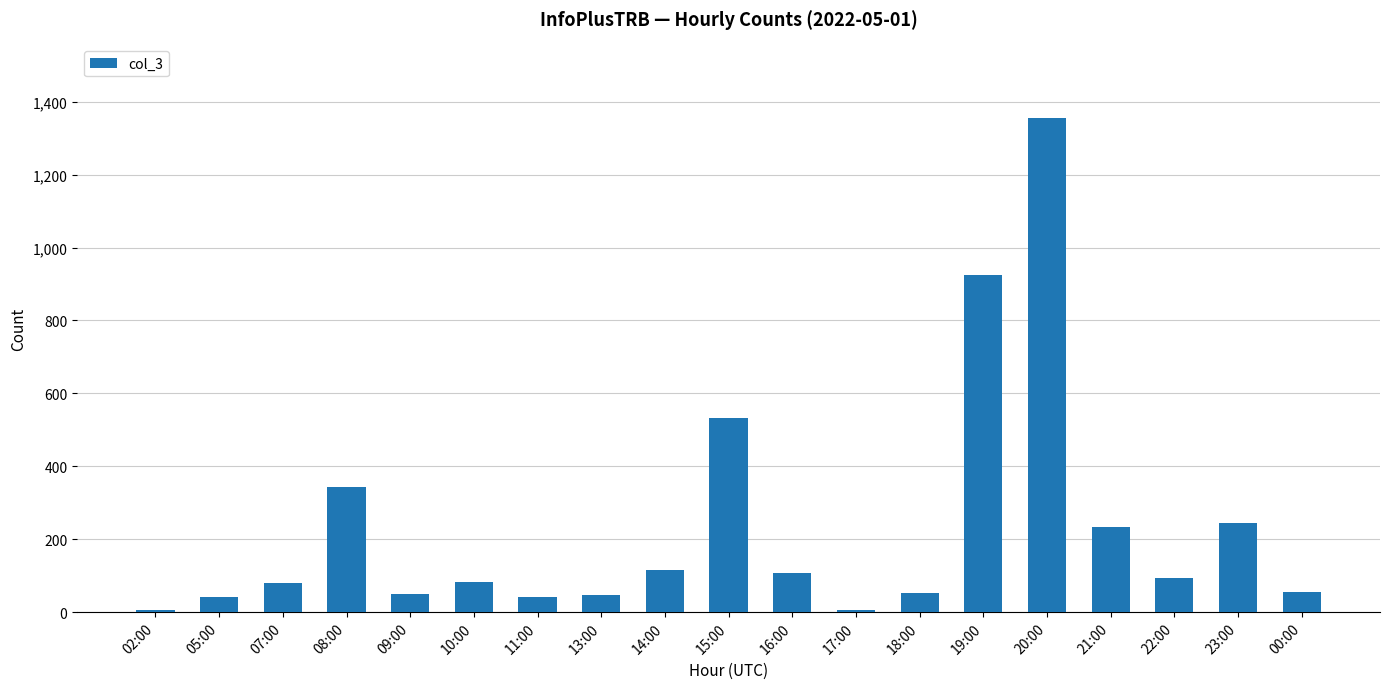

How many data points are less than 84?

9